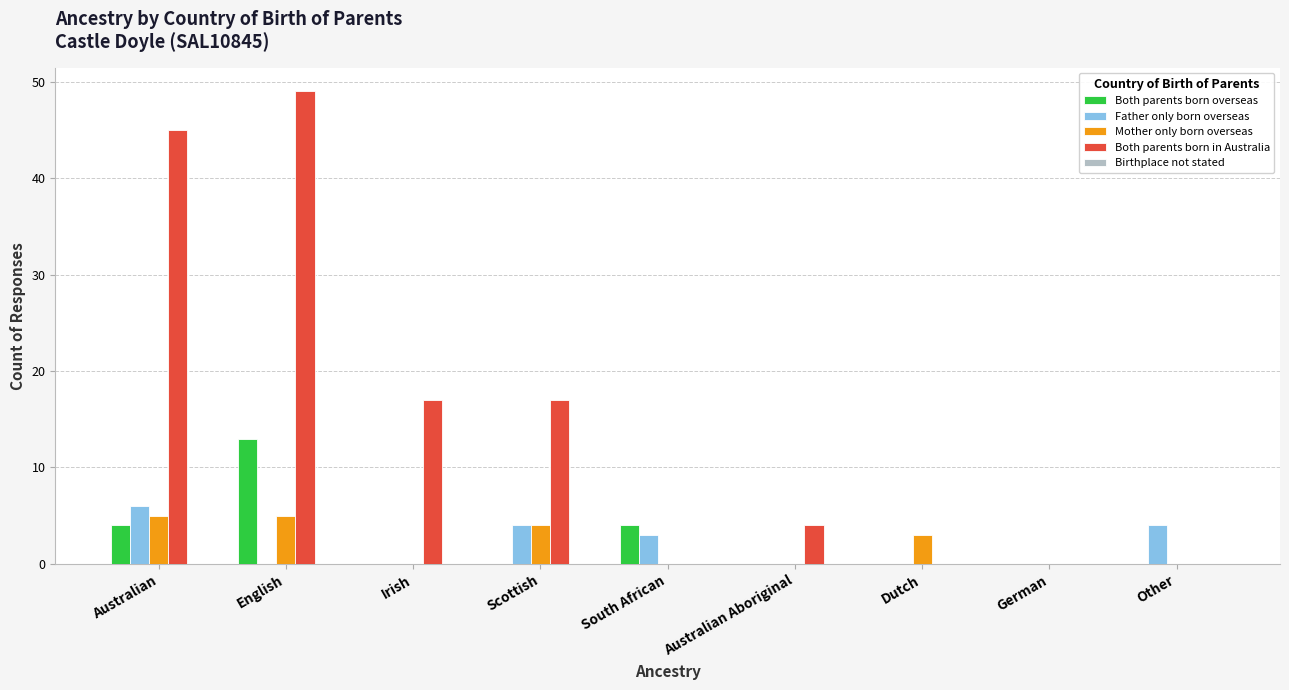

Between Irish and Other, which series saw the biggest shift?

Both parents born in Australia